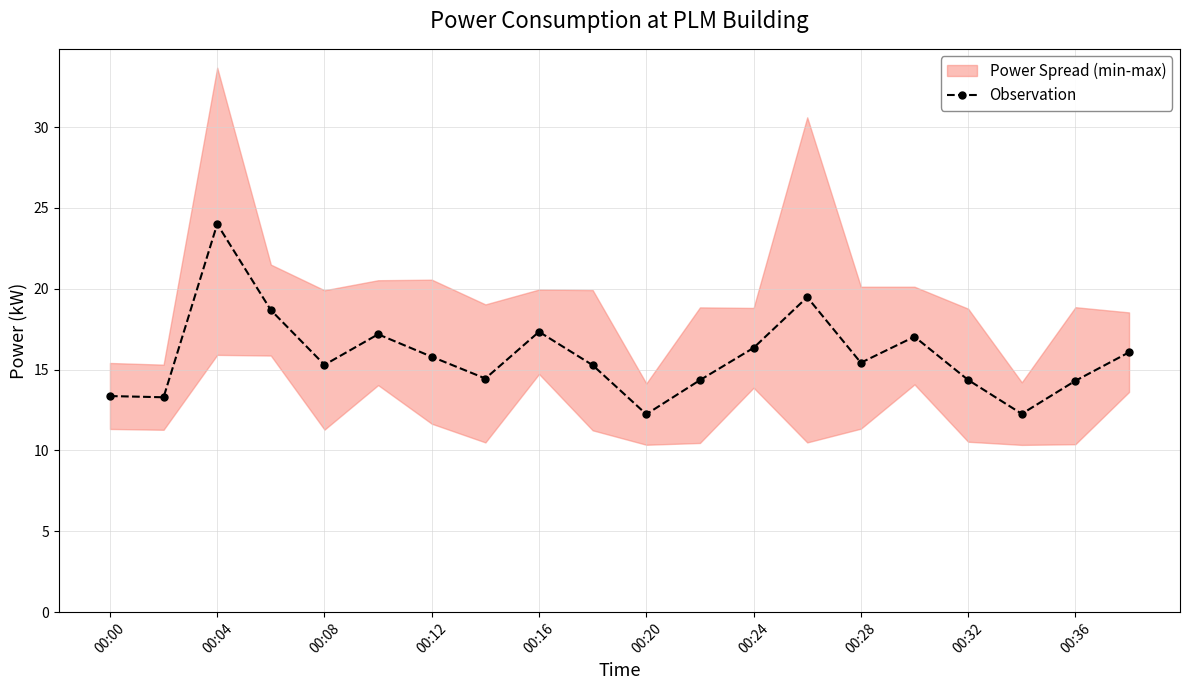

Reading left to right, list all the values displayed in this chart.

13.4	13.3	24.0	18.7	15.3	17.2	15.8	14.4	17.3	15.3	12.2	14.4	16.3	19.5	15.4	17.0	14.4	12.3	14.3	16.1